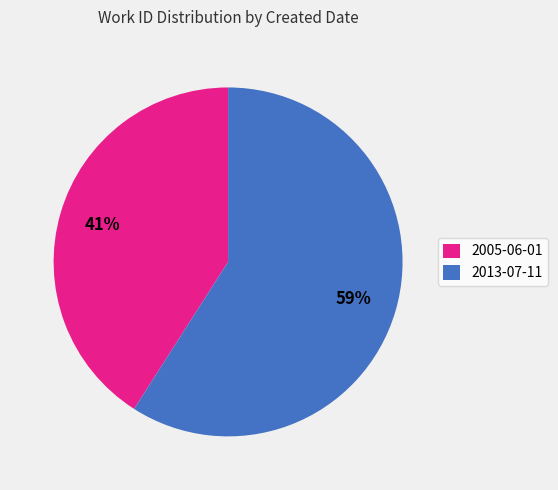

Which slice is the largest?

2013-07-11